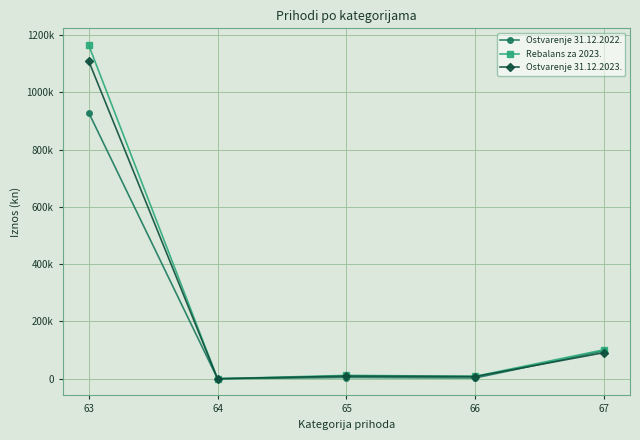

At how many categories does at least one series exceed 472888?

1